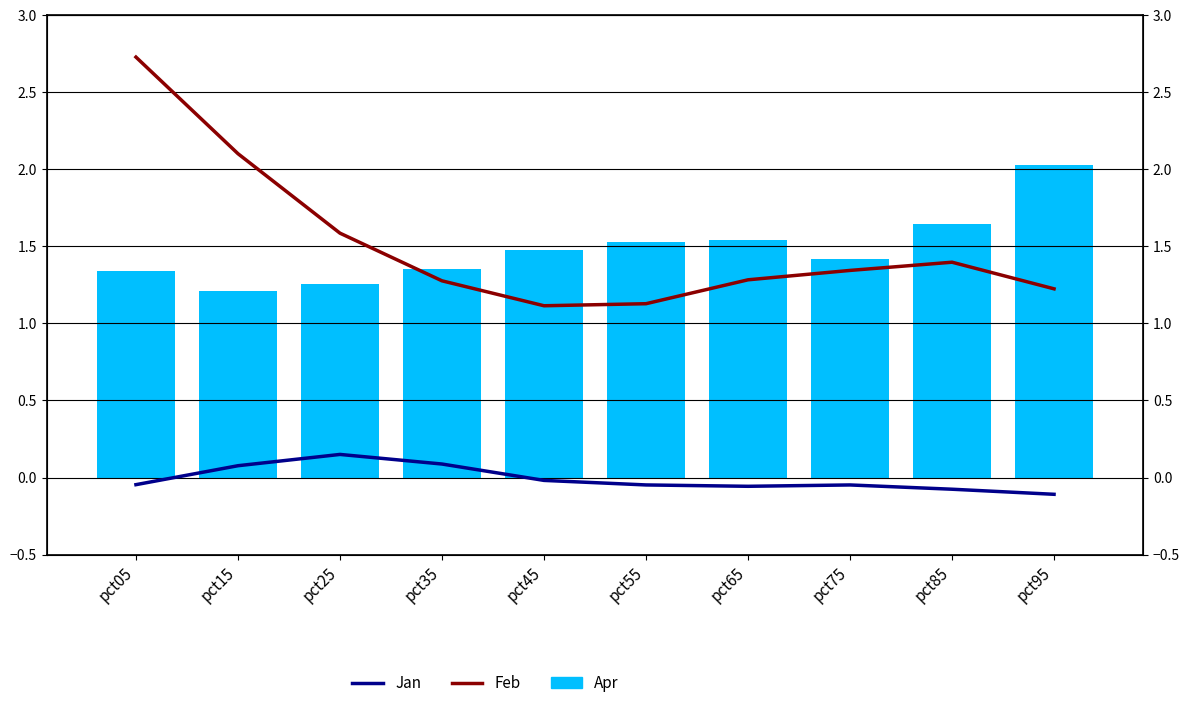

Which category has the lowest value in the Jan series?

pct95